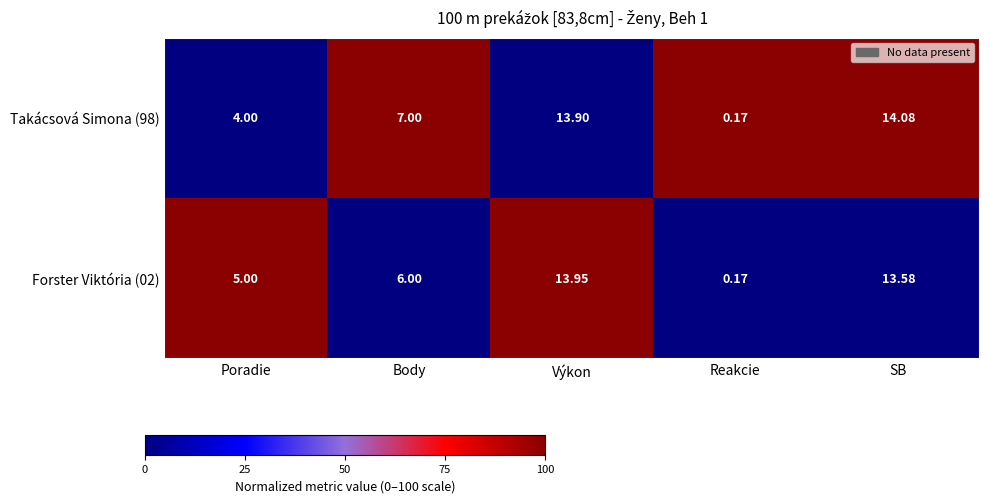

At which label is Takácsová Simona (98) closest to 7?

Body